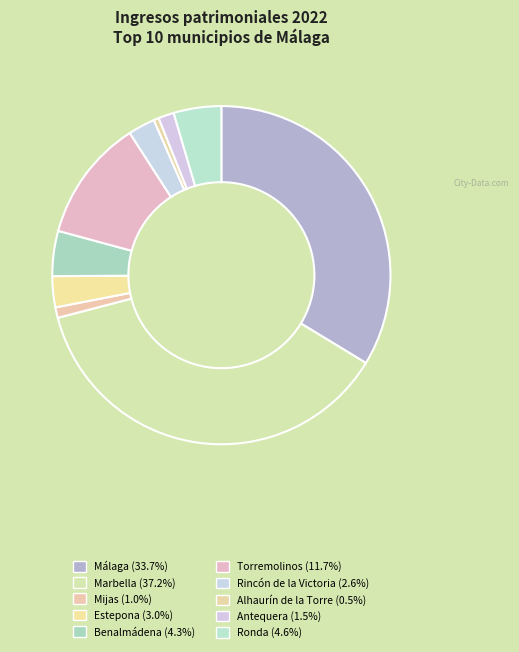

Do Estepona and Málaga together represent more than half of the pie?

No